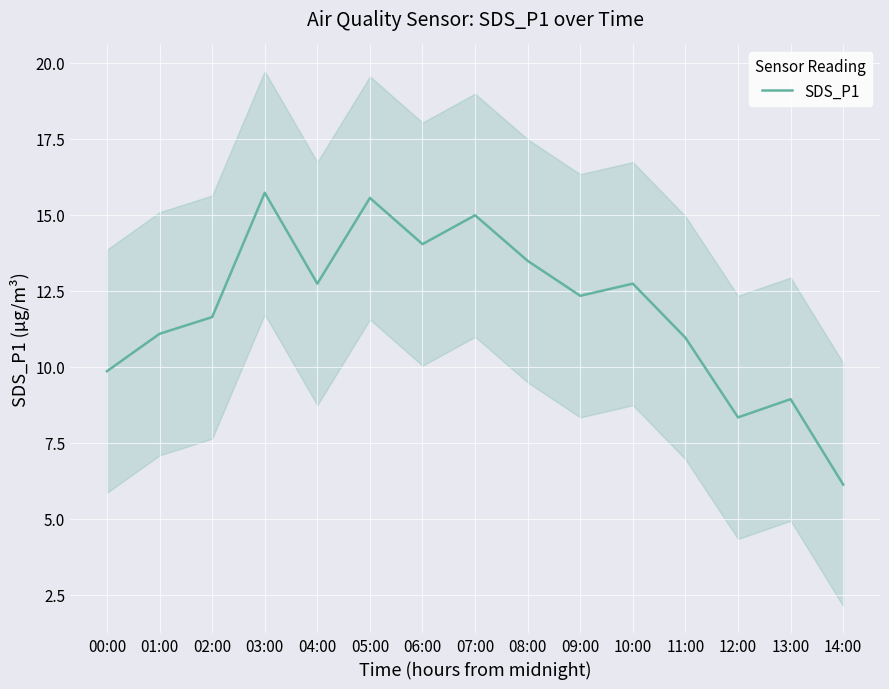

What is the value of the 7th point from the left?

14.0